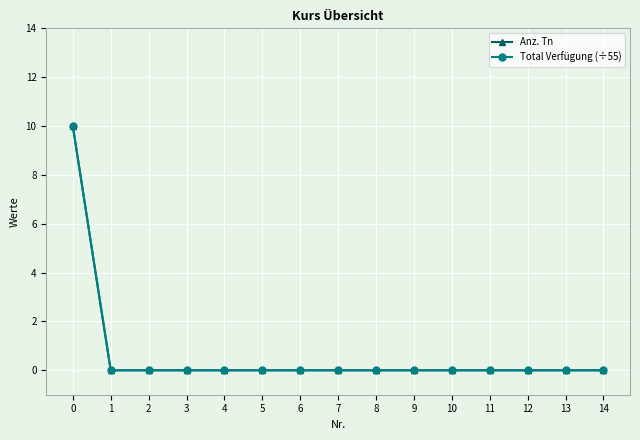

Rank the categories by Total Verfügung (÷55) value from lowest to highest.

1, 2, 3, 4, 5, 6, 7, 8, 9, 10, 11, 12, 13, 14, 0